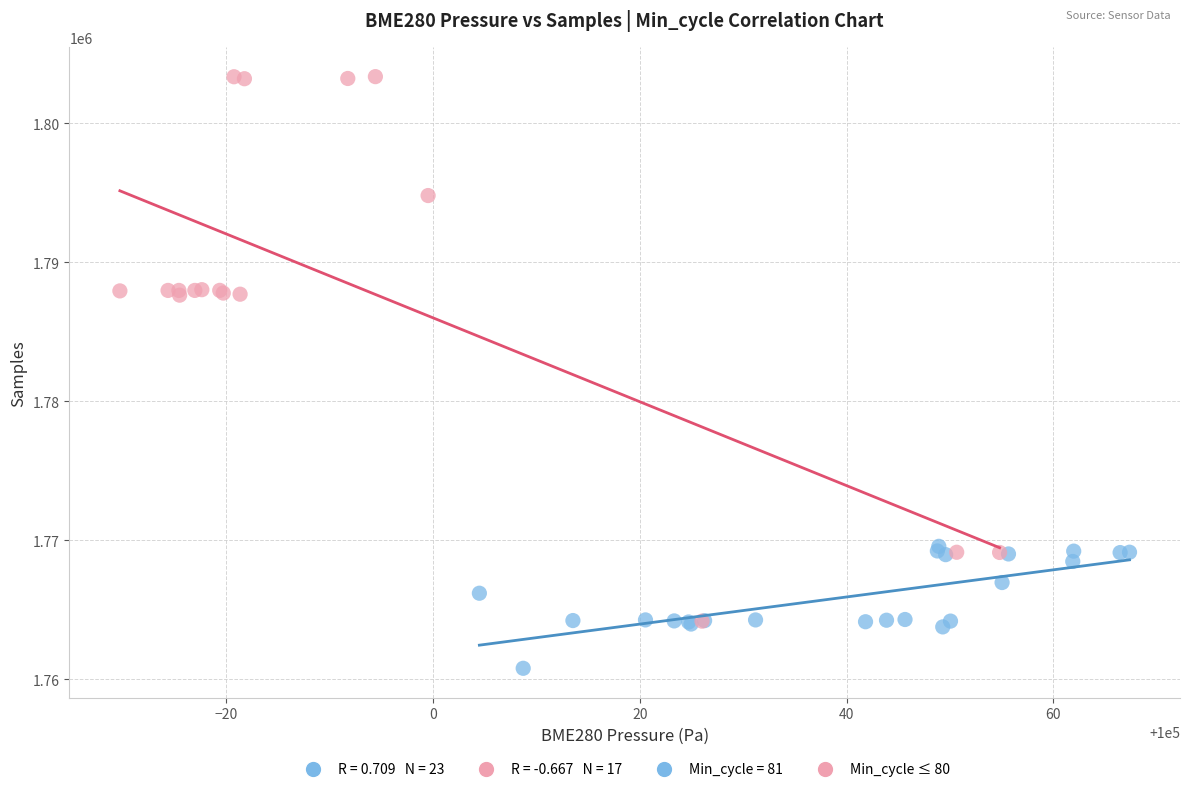

Which series contains the highest Y value?

Min_cycle ≤ 80